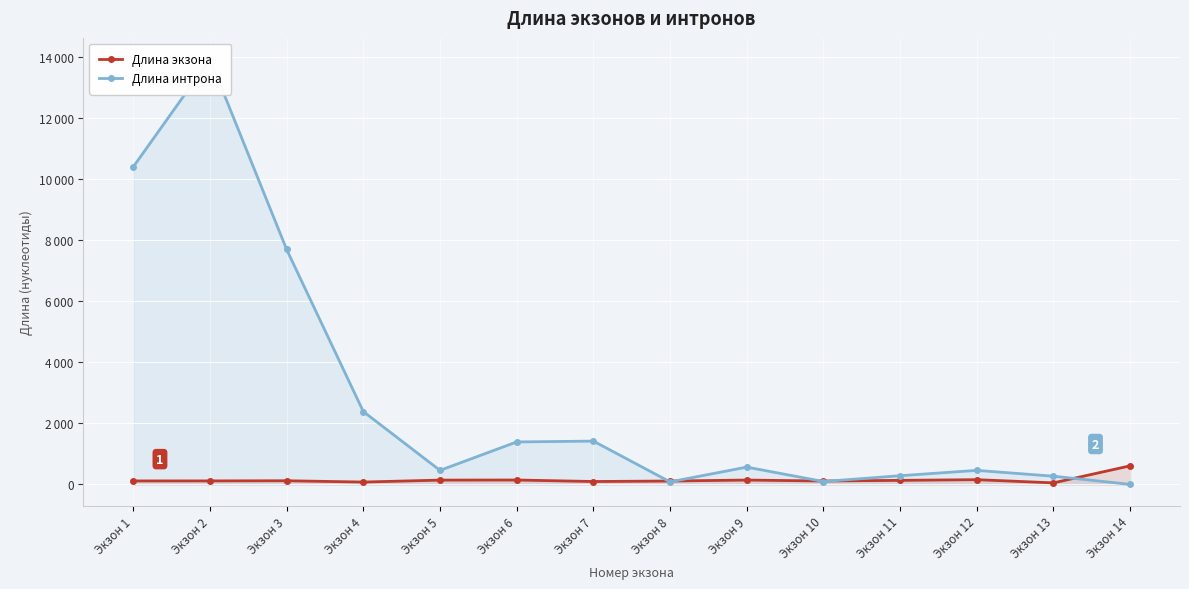

How many intersections are there between Длина интрона and Длина экзона?

5